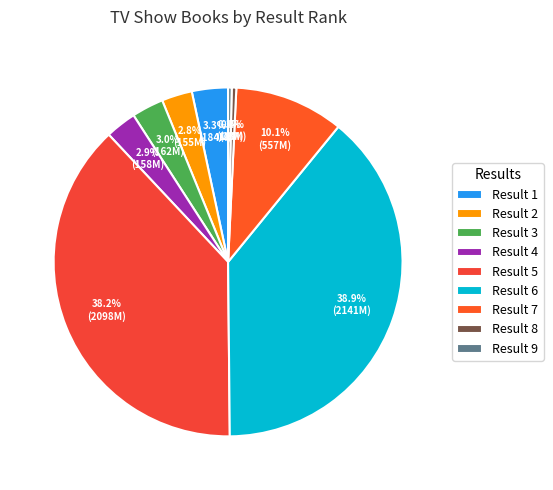

Is there a majority slice in this chart?

No